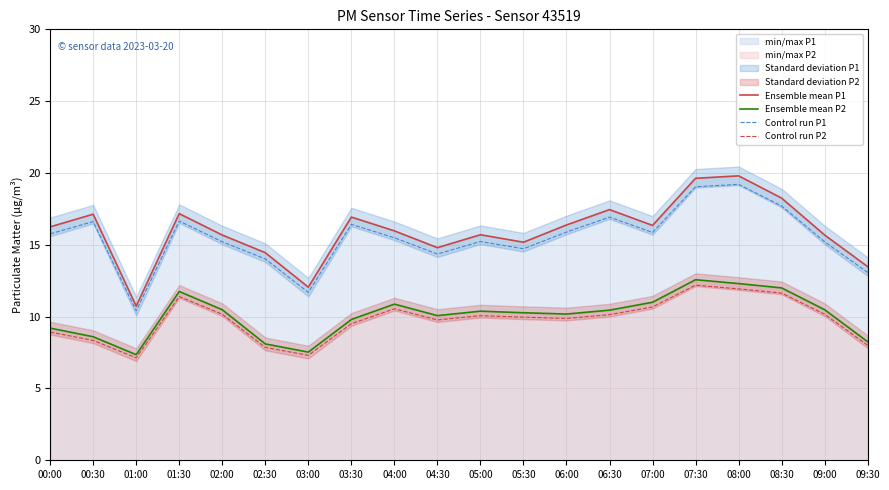

Reading right to left, transcribe all the data shown in this chart.

Ensemble mean P1: 13.5	15.7	18.2	19.8	19.6	16.4	17.4	16.4	15.2	15.7	14.8	16.0	16.9	12.1	14.4	15.7	17.2	10.7	17.1	16.2
Ensemble mean P2: 8.2	10.5	12.0	12.3	12.6	11.0	10.4	10.2	10.3	10.4	10.1	10.9	9.8	7.5	8.1	10.5	11.8	7.3	8.6	9.2
Control run P1: 13.1	15.2	17.7	19.2	19.0	15.9	16.9	15.9	14.7	15.2	14.4	15.5	16.4	11.7	14.0	15.2	16.7	10.4	16.6	15.8
Control run P2: 8.0	10.2	11.6	11.9	12.2	10.7	10.1	9.9	10.0	10.1	9.8	10.5	9.5	7.3	7.9	10.2	11.4	7.1	8.3	8.9